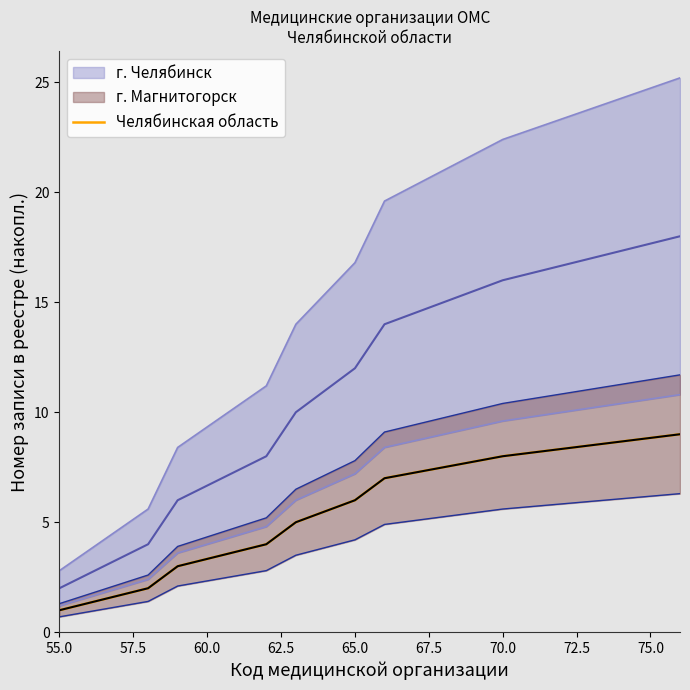

What is the sum of all values?

45